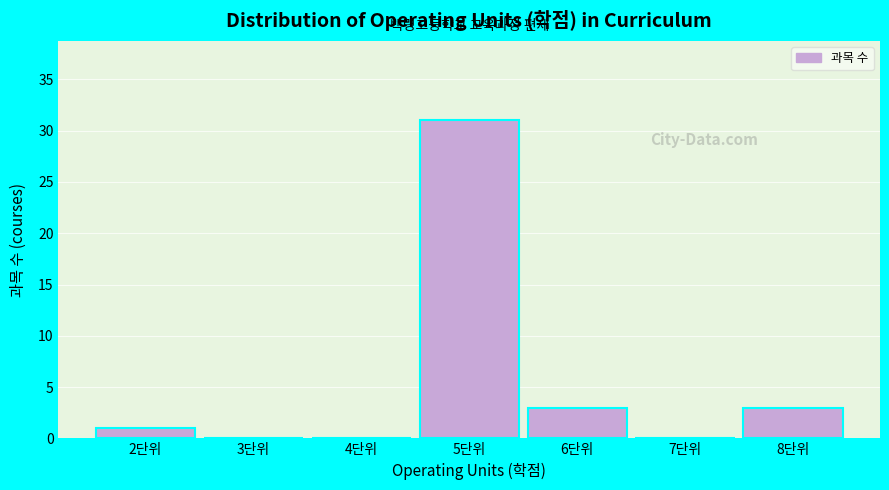

Over which range of the x-axis is the bar tallest?

4.5 to 5.5